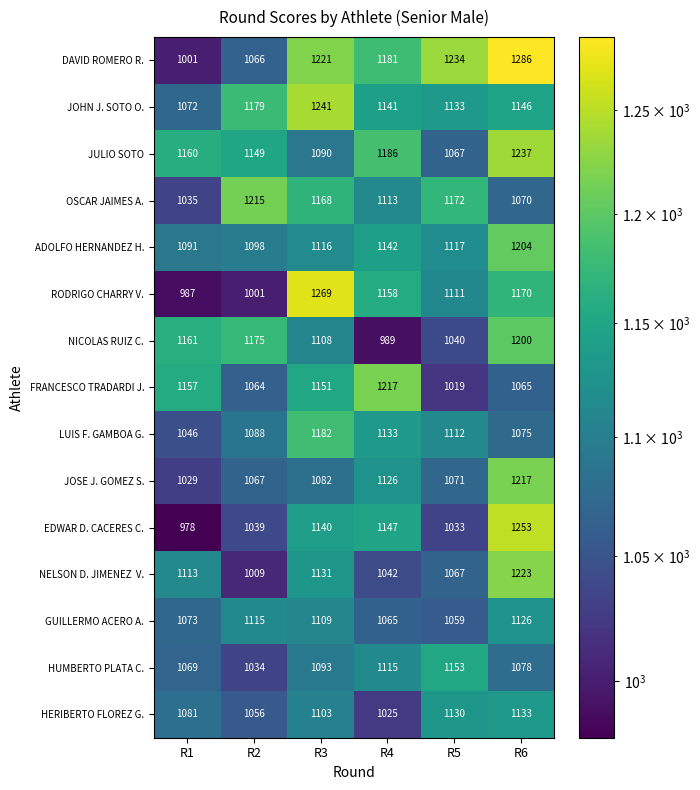

Which series has the widest spread of values?

DAVID ROMERO R.